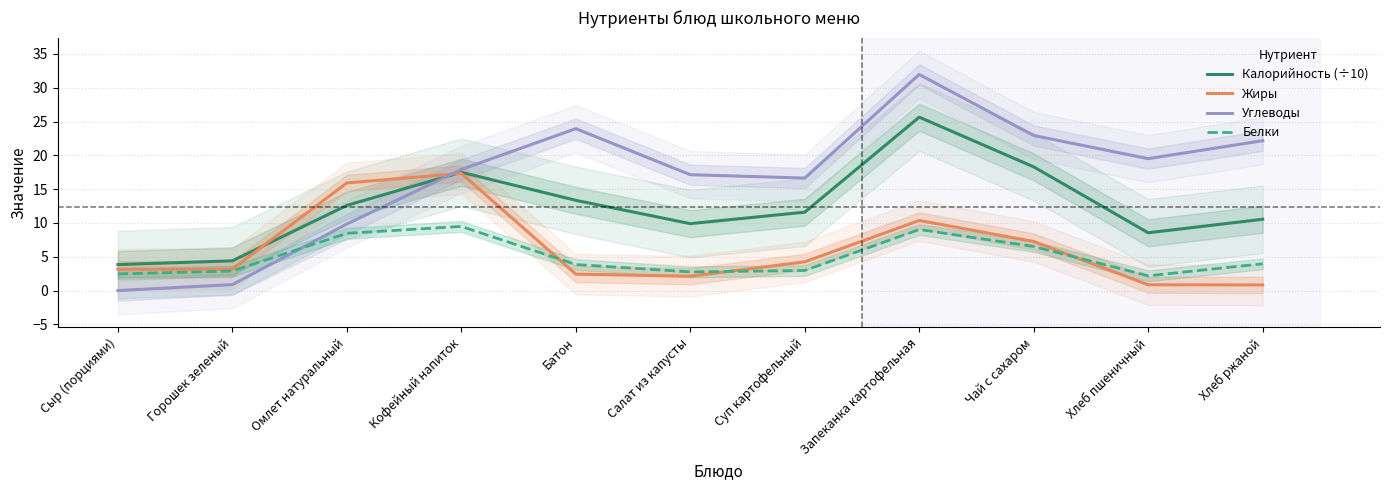

How many positive values does the Углеводы series have?

10